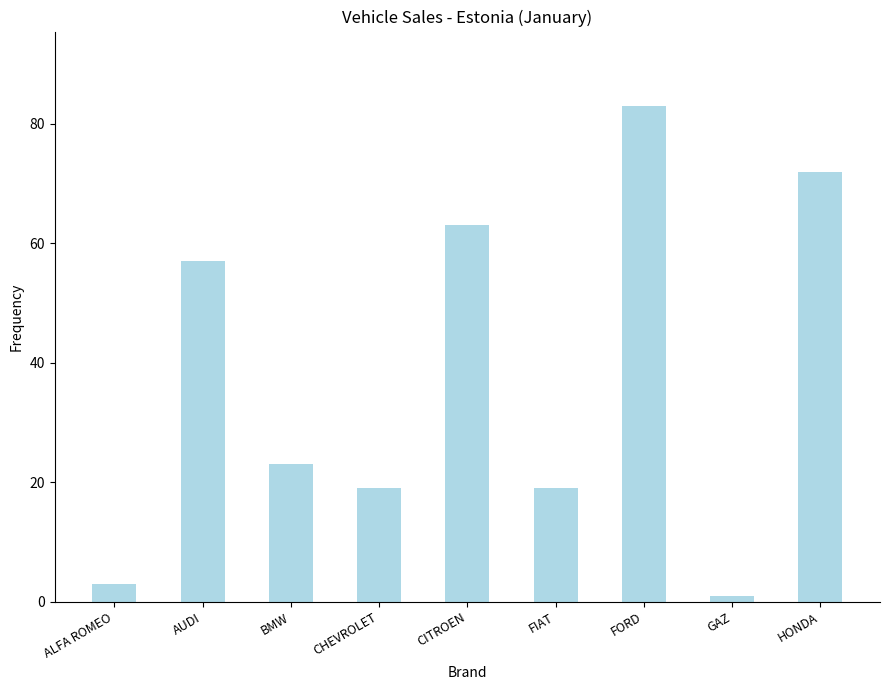

Does the chart contain stacked bars?

No